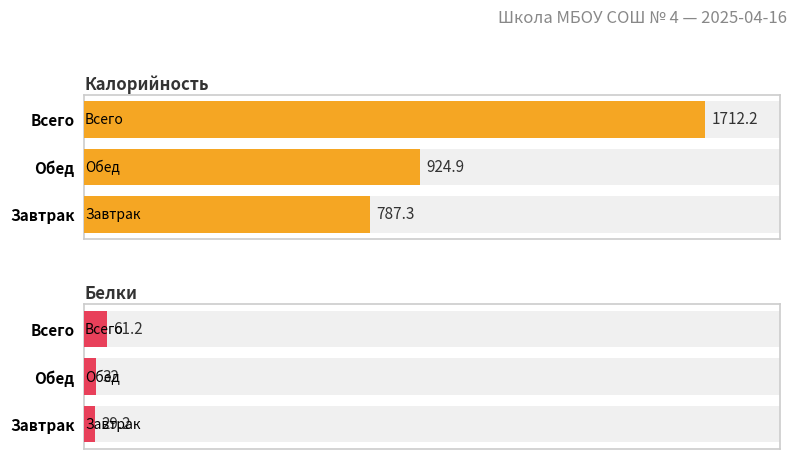

What is the sum of all Белки values?

122.4